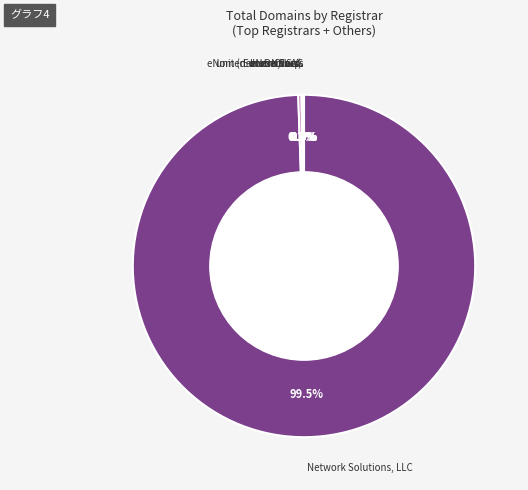

Is there a majority slice in this chart?

Yes